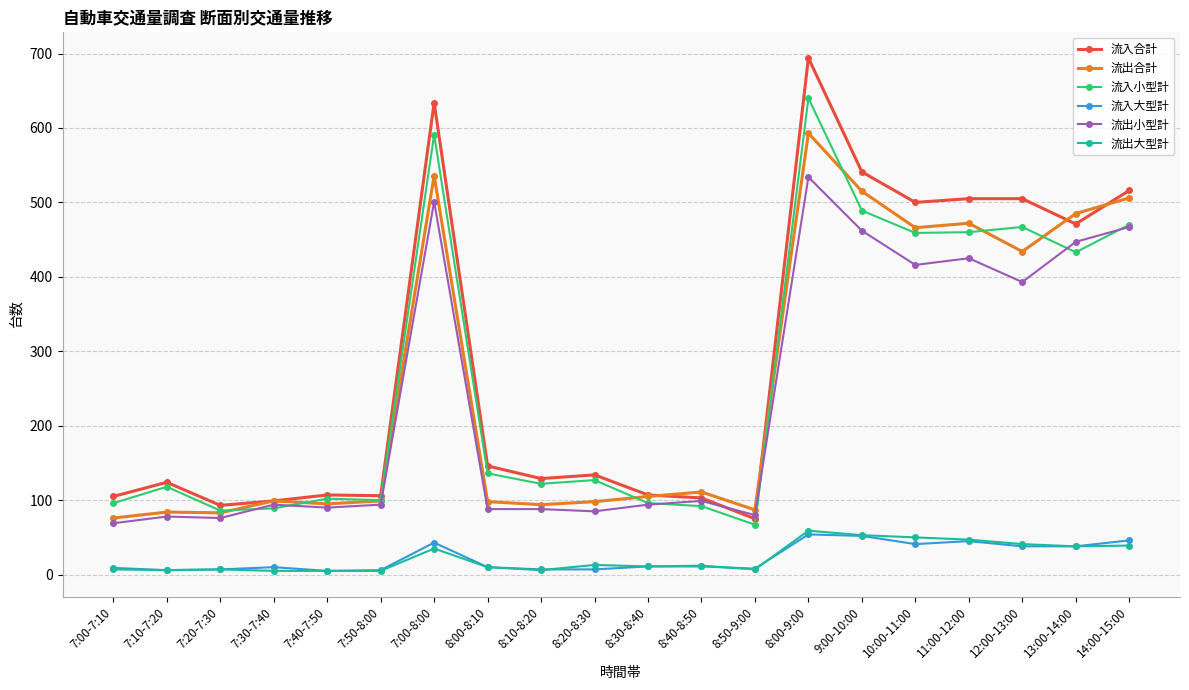

How many series are shown in this chart?

6